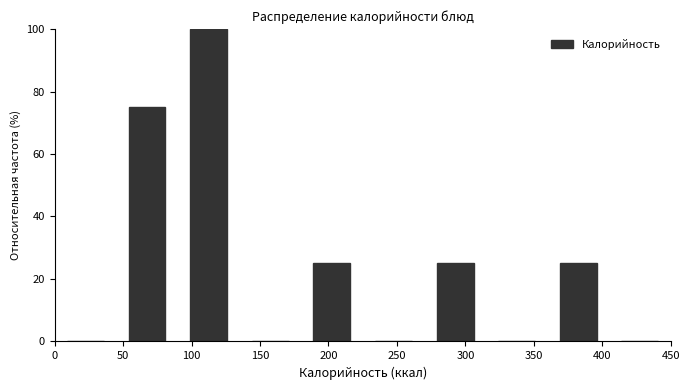

Reading left to right, list every bar in this chart as the range it spans on the x-axis followed by its height. The values are not printed on the chart, so give them approximately, as read against the axis.

0 to 45: 0
45 to 90: 76
90 to 135: 100
135 to 180: 0
180 to 225: 26
225 to 270: 0
270 to 315: 26
315 to 360: 0
360 to 405: 26
405 to 450: 0